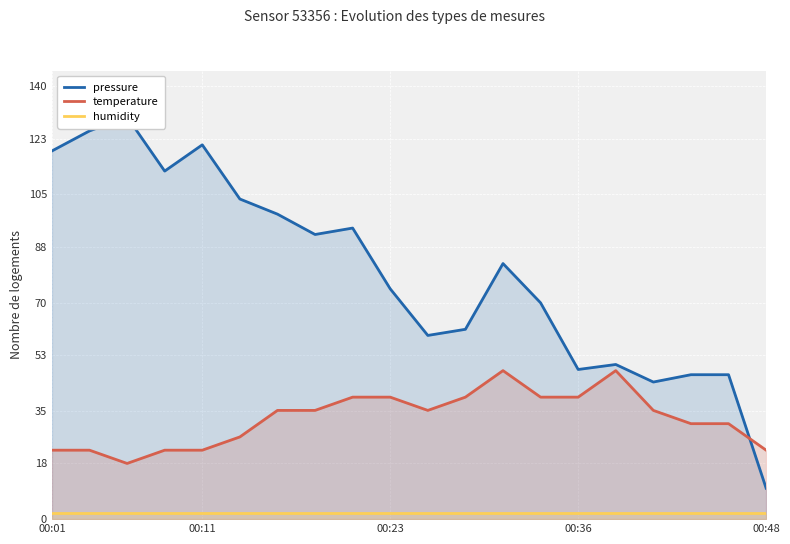

True or false: humidity and temperature intersect in this chart.

False